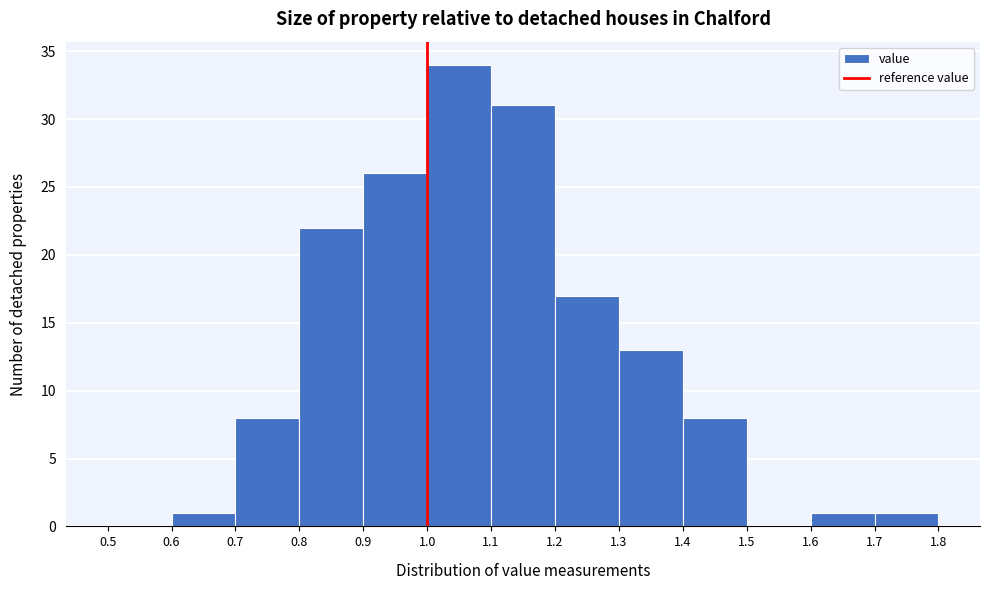

Which range on the x-axis has the tallest bar?

1.0 to 1.1